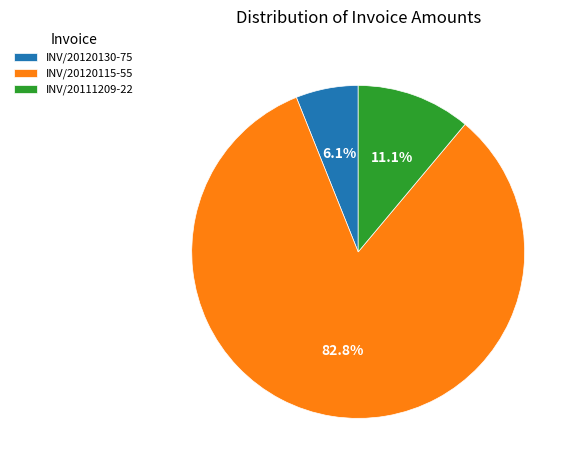

To the nearest percent, what is the difference between the largest and smallest slice percentages?

77%